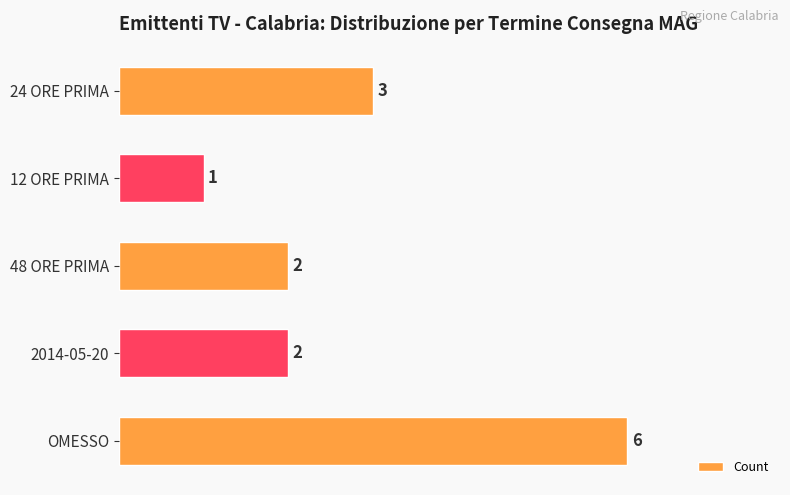

At which category does the chart reach its minimum across all series?

12 ORE PRIMA